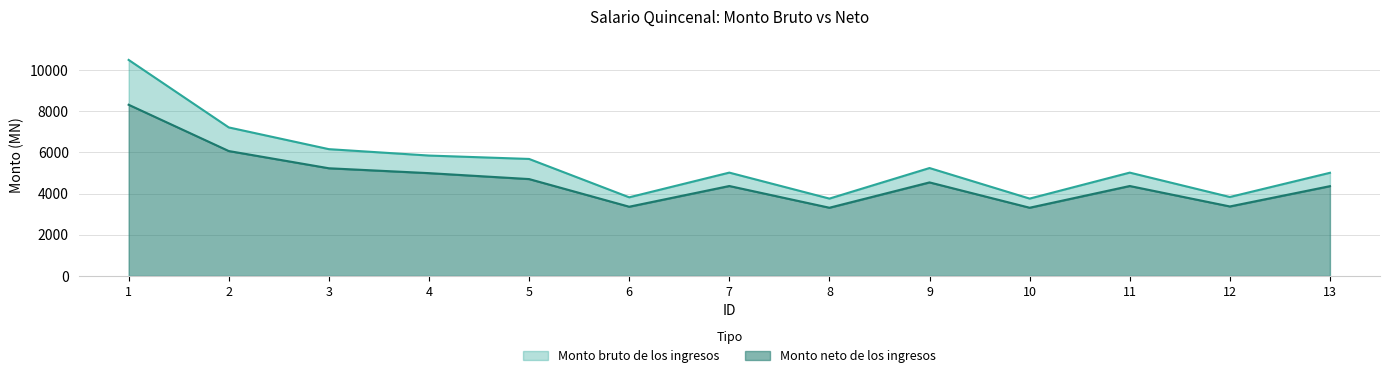

How many categories are shown in the chart?

13